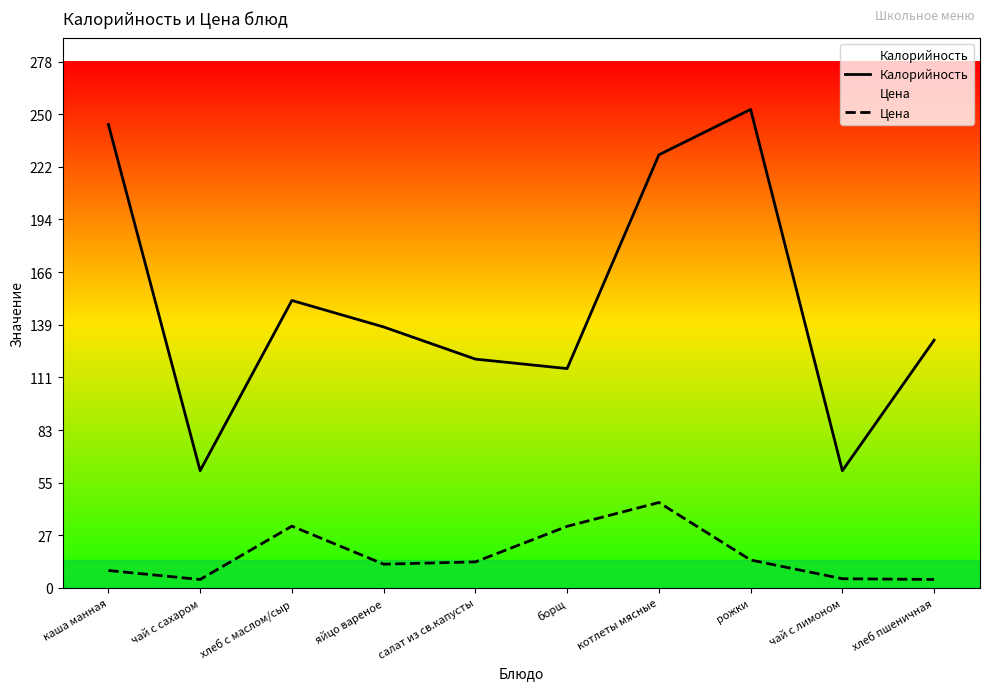

What is the maximum value for Калорийность?

253.0